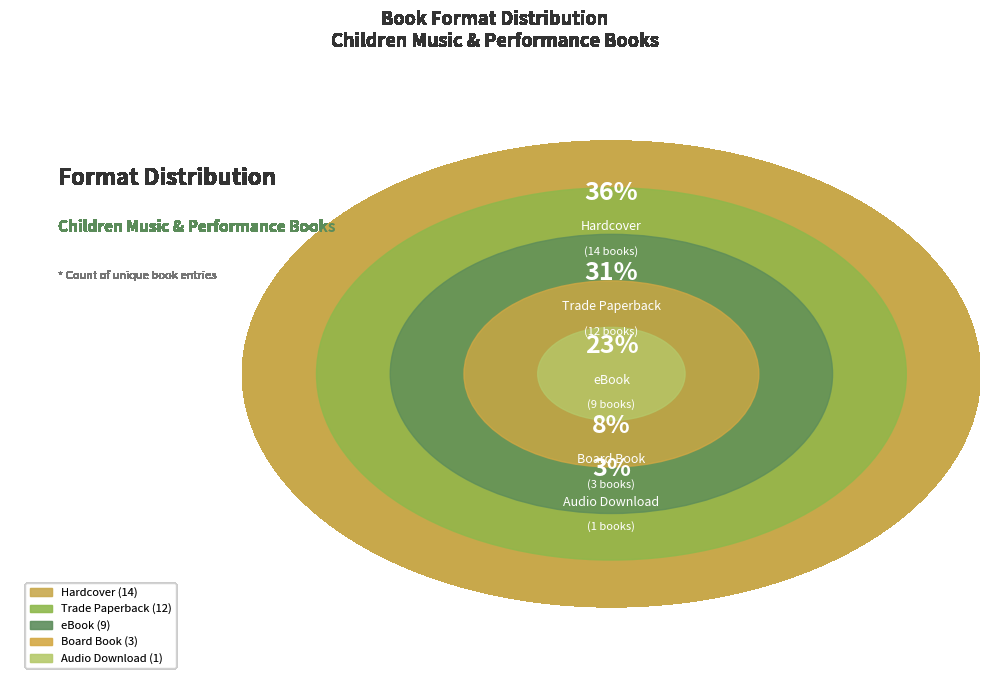

How many slices are in this pie chart?

5